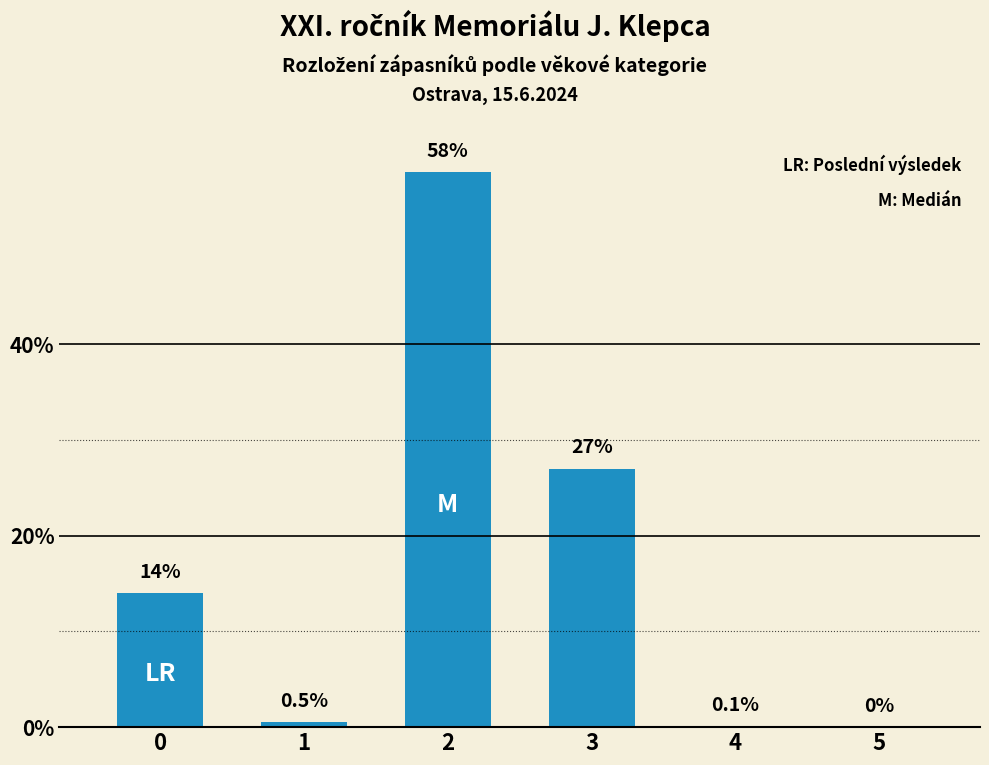

What is the approximate value at 1?

0.5